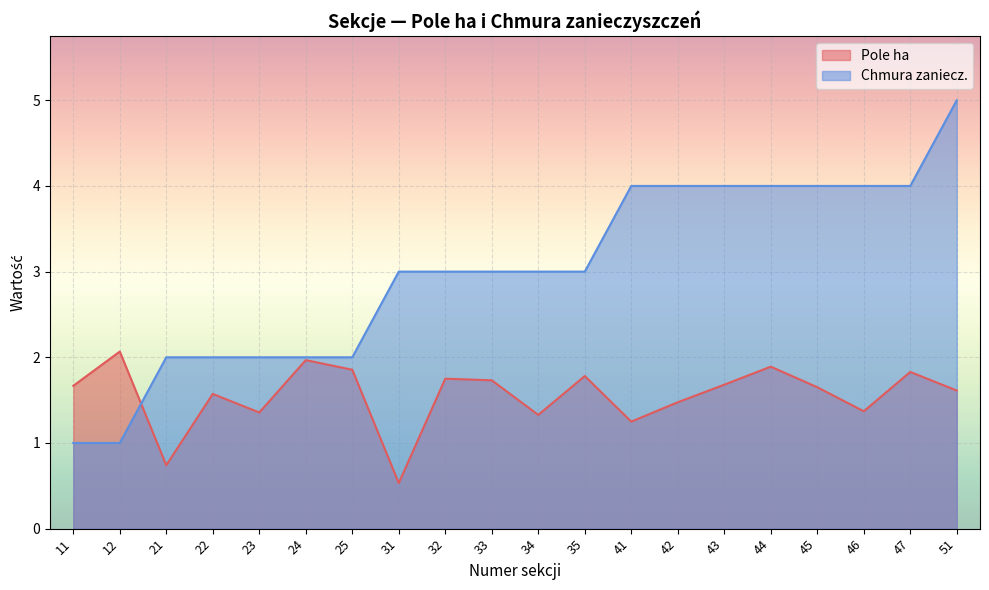

Reading left to right, list all the values displayed in this chart.

Pole ha: 1.7	2.1	0.7	1.6	1.4	2.0	1.9	0.5	1.8	1.7	1.3	1.8	1.2	1.5	1.7	1.9	1.7	1.4	1.8	1.6
Chmura zaniecz.: 1.0	1.0	2.0	2.0	2.0	2.0	2.0	3.0	3.0	3.0	3.0	3.0	4.0	4.0	4.0	4.0	4.0	4.0	4.0	5.0